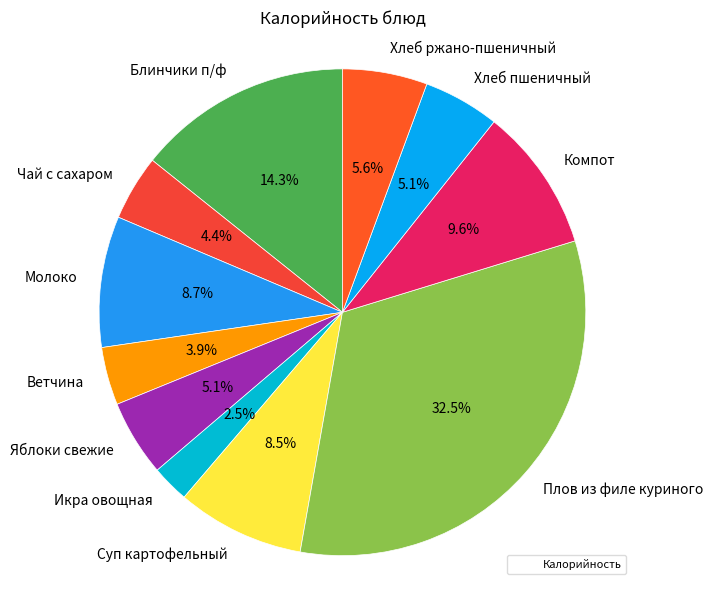

Does any single category account for the majority?

No